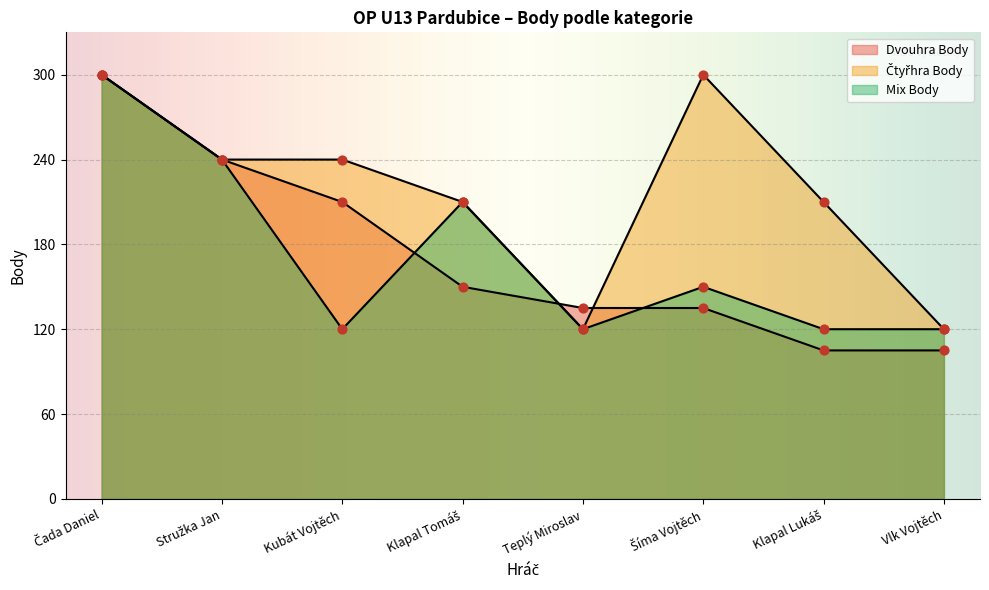

Which series has the largest Y range (max minus min)?

Dvouhra Body